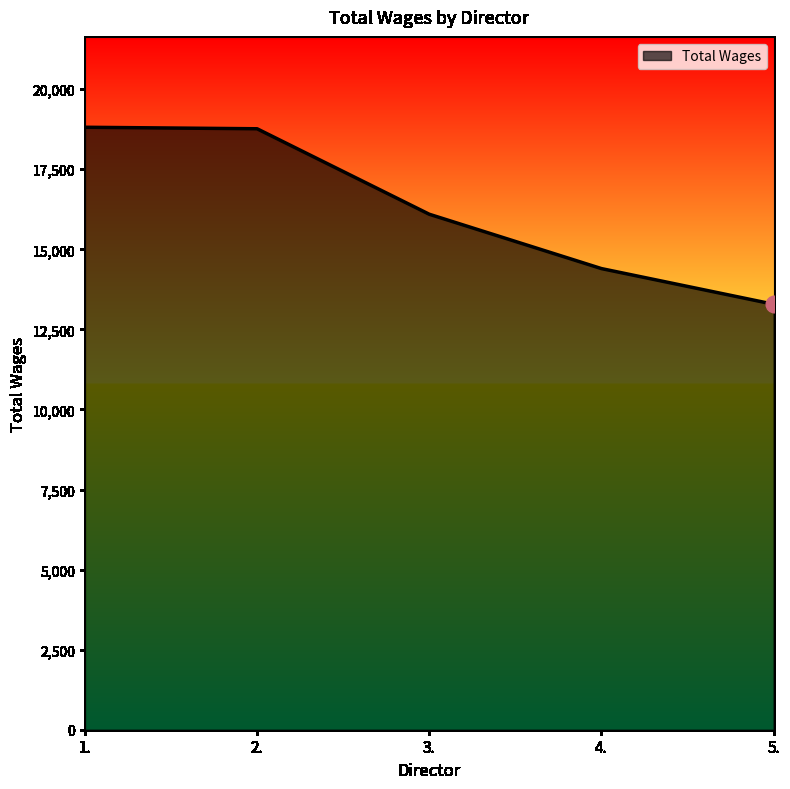

What is the difference between the values at 1. and 5.?

5526